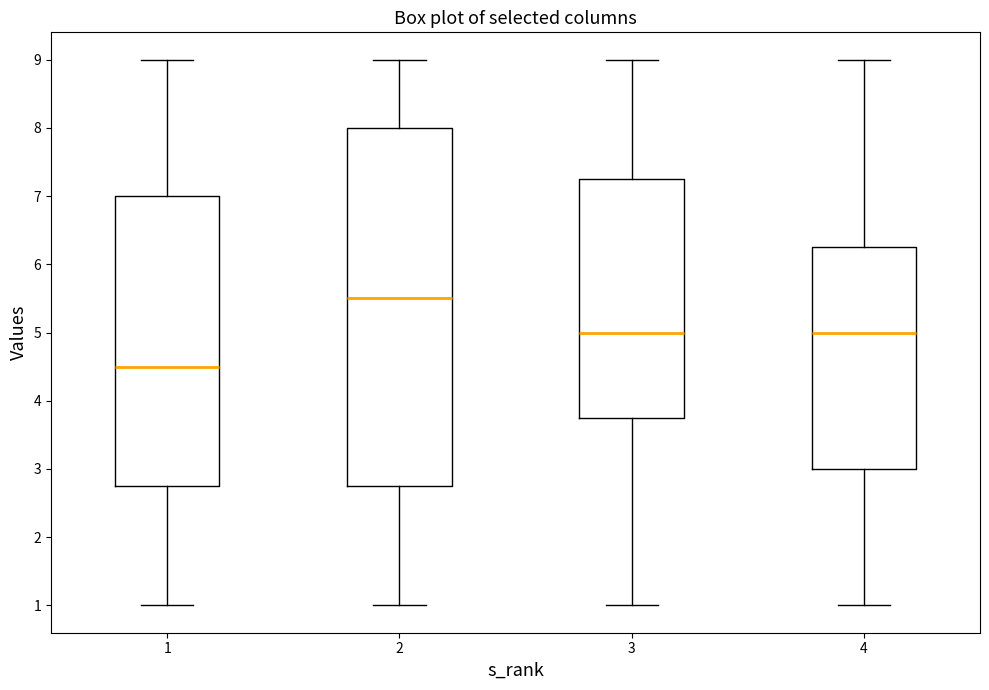

Comparing the boxes themselves (not the whiskers), which one is the tallest?

2